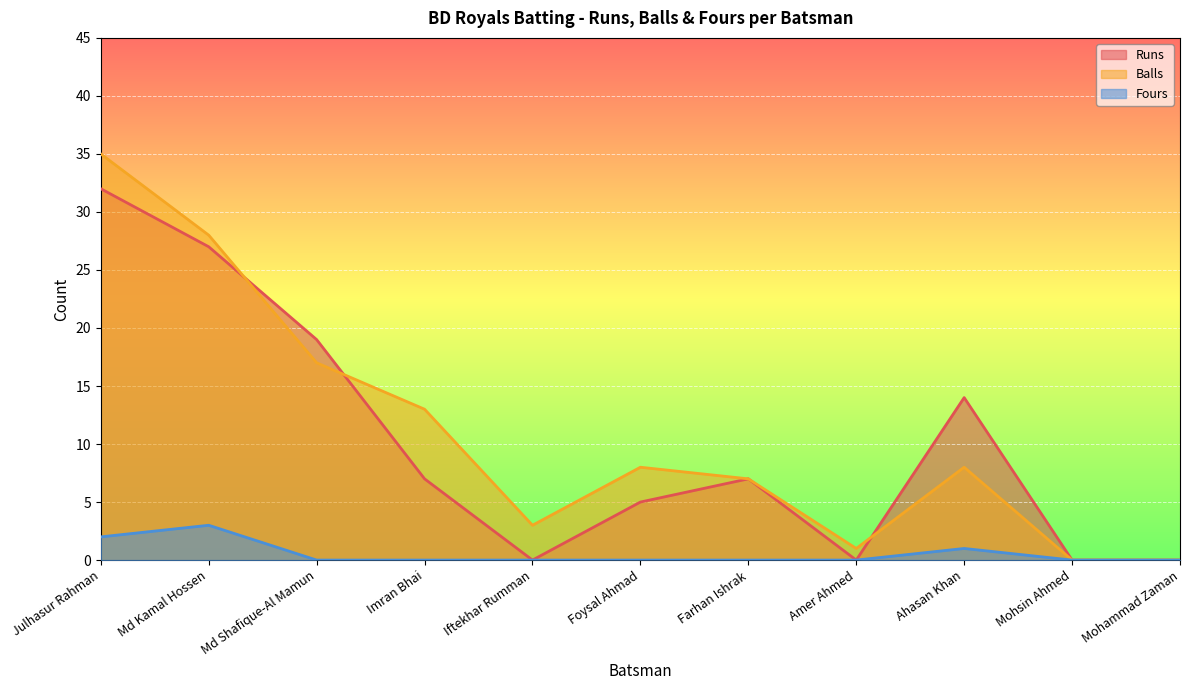

How many values in the Runs series are below 7?

5